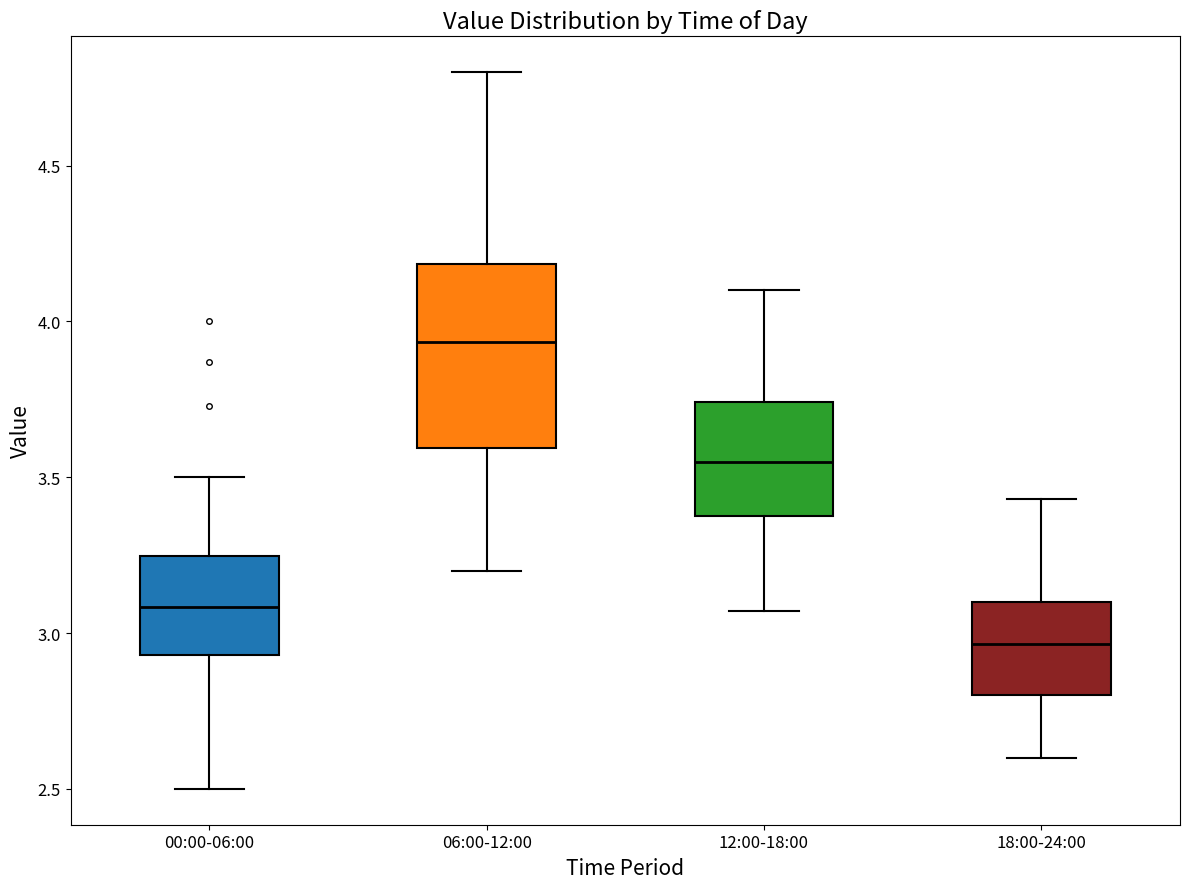

Which box is the tallest, from its lower edge to its upper edge?

06:00-12:00